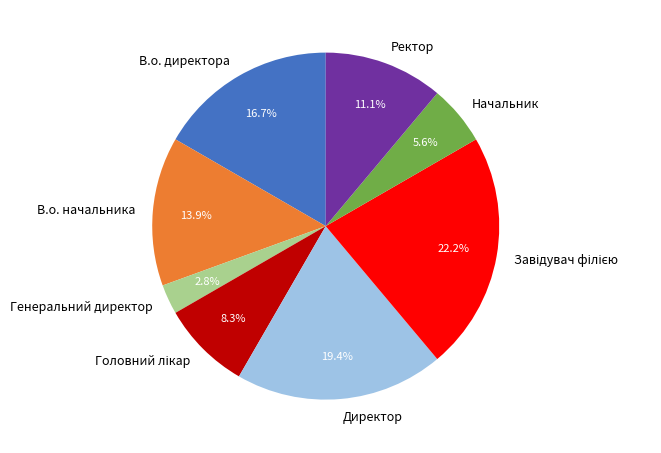

True or false: Директор accounts for 11% of the total.

False